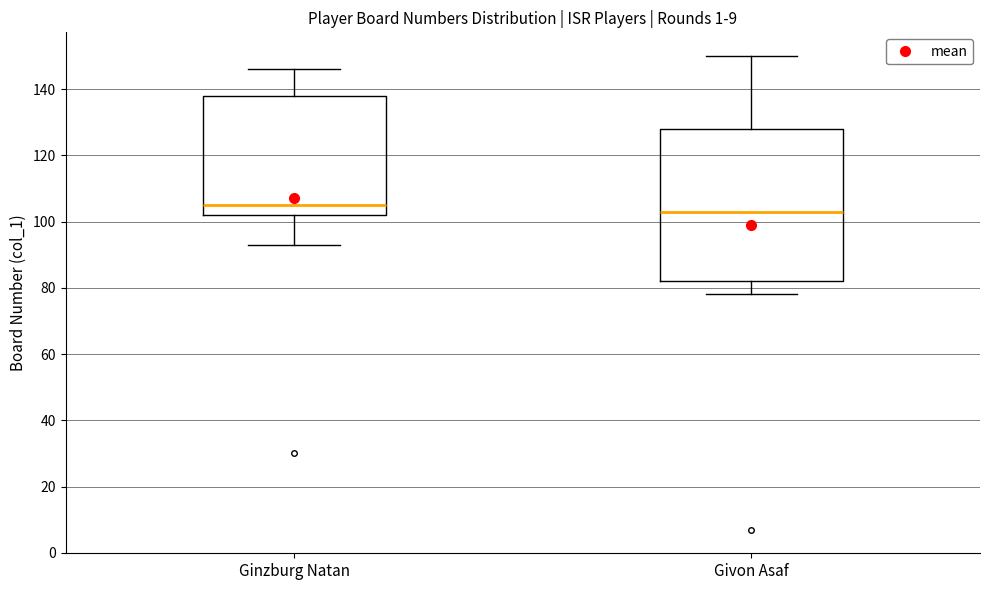

Comparing the boxes themselves (not the whiskers), which one is the tallest?

Givon Asaf